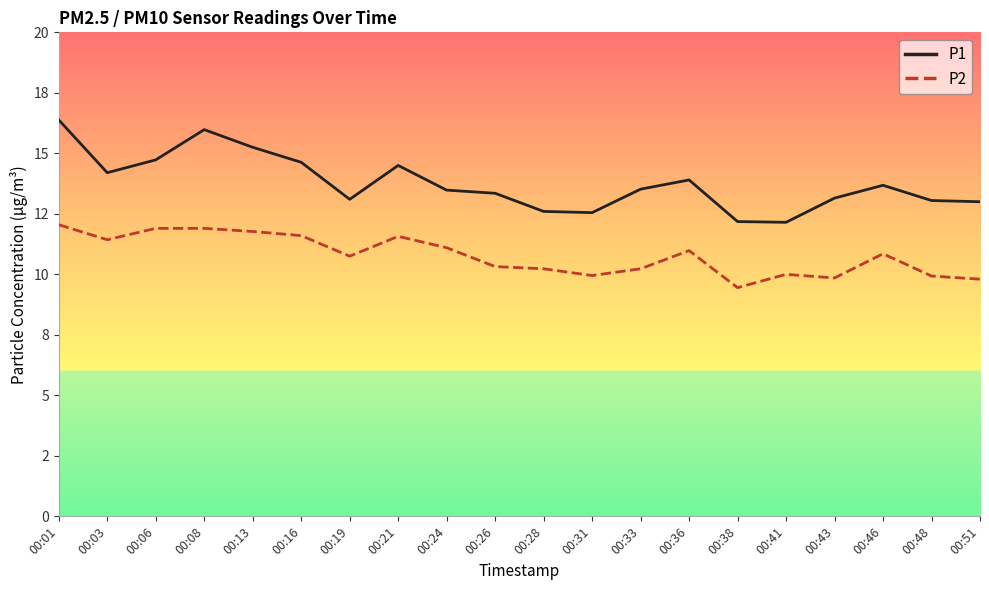

The P1 series shows 13.0 at 00:51. True or false?

True